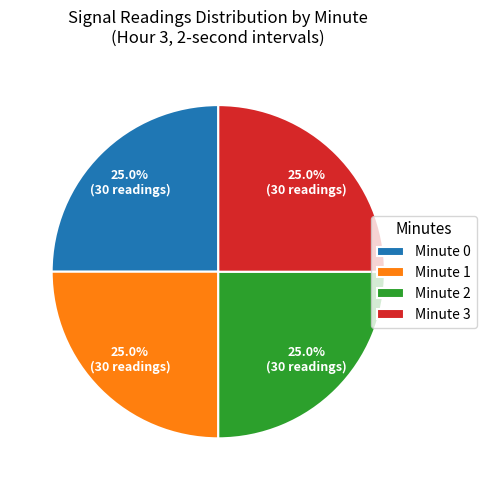

Approximately how many times larger is the value at Minute 2 compared to Minute 1?

1.0